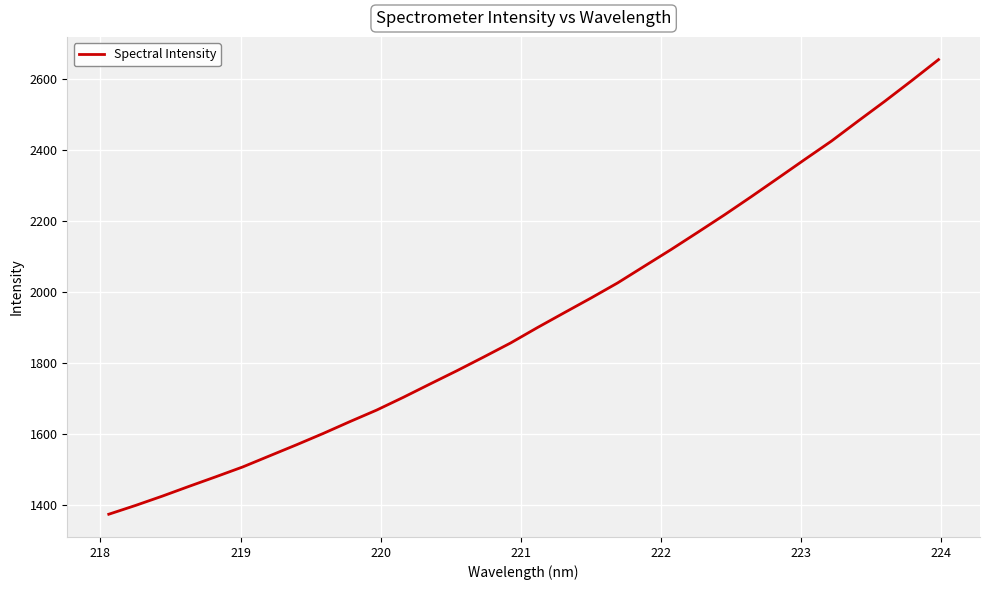

What is the minimum value shown in the chart?

1374.4